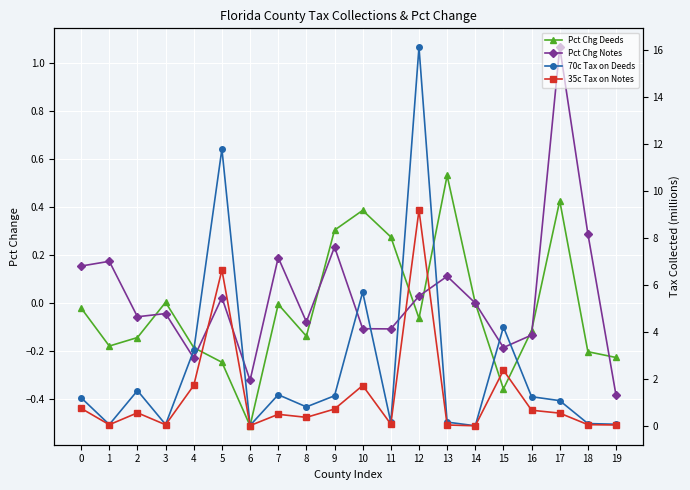

What is the sum of the 70c Tax on Deeds values at 18 and 14?

0.1